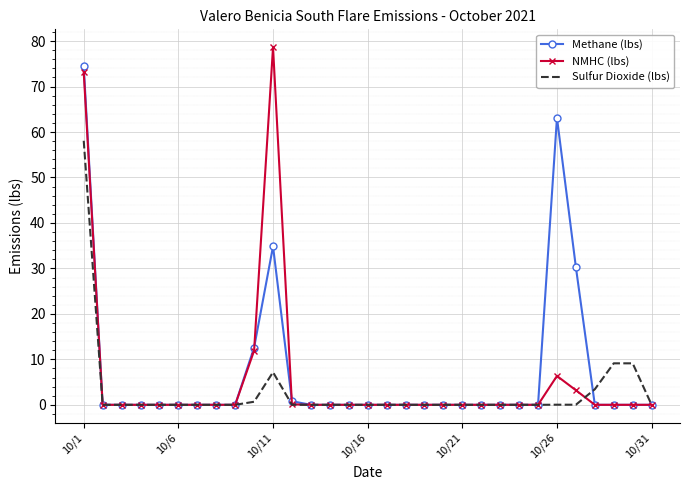

Rank the series by their maximum value, from lowest to highest.

Sulfur Dioxide (lbs), Methane (lbs), NMHC (lbs)